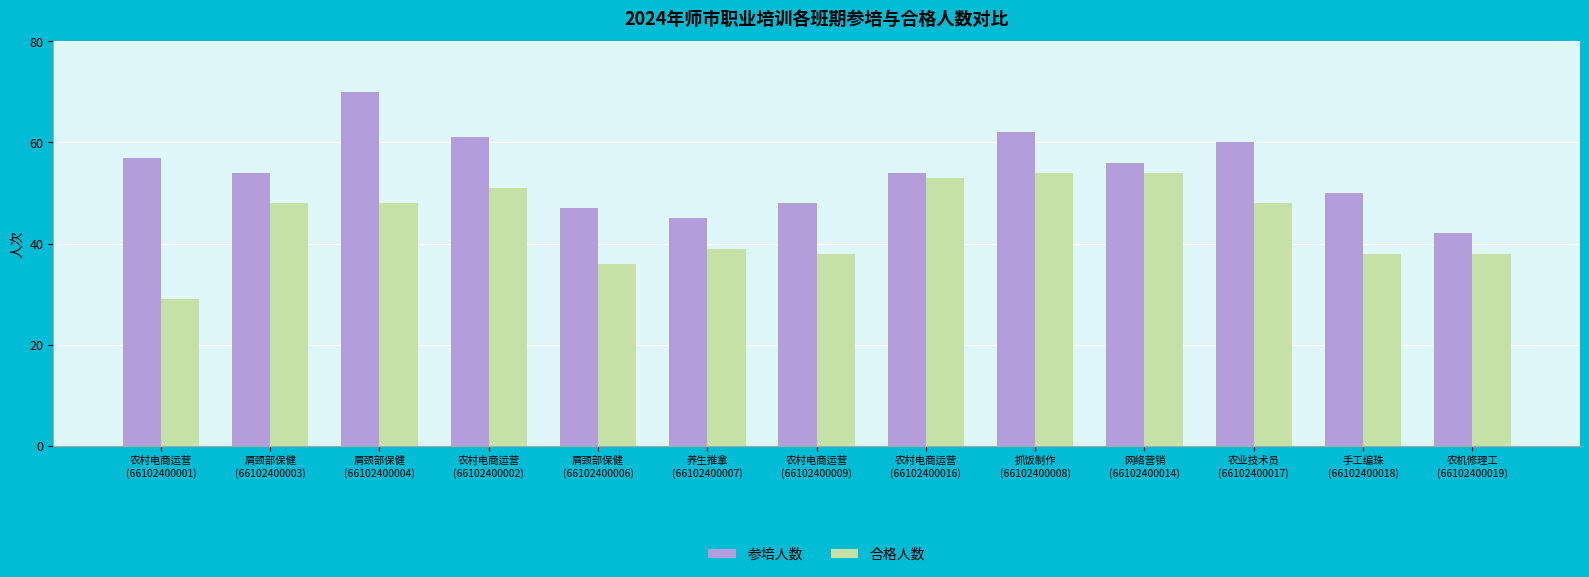

How many bars are there in total?

26